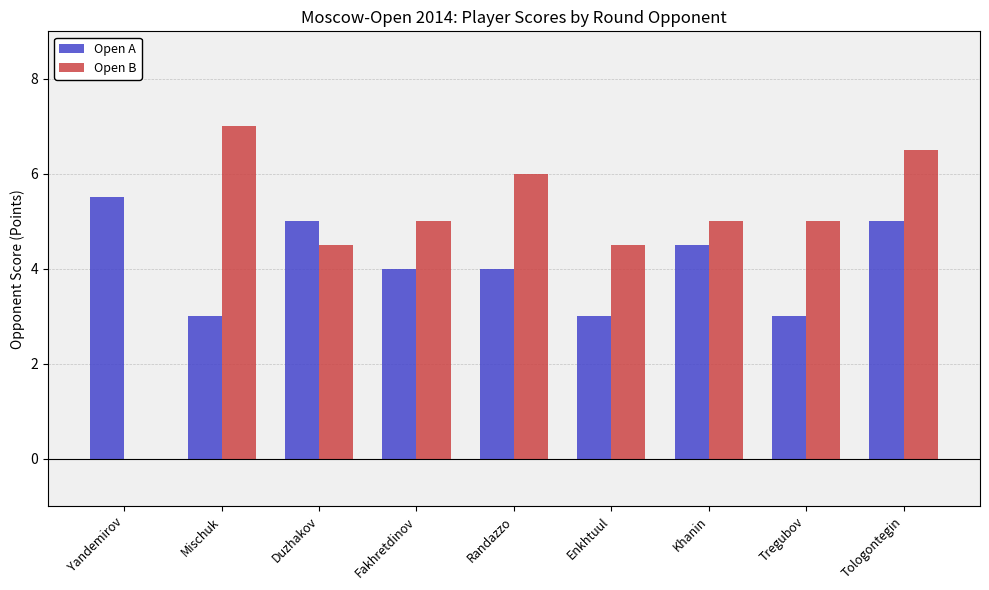

Are the bars horizontal?

No